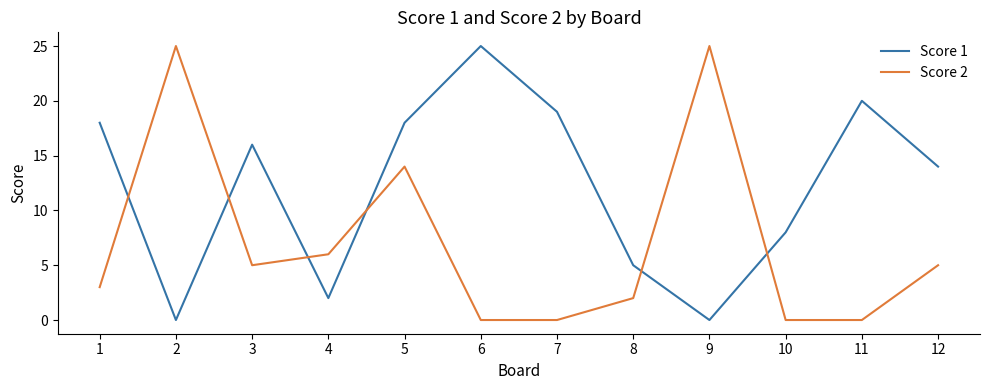

Reading left to right, transcribe all the data shown in this chart.

Score 1: 1=18	2=0	3=16	4=2	5=18	6=25	7=19	8=5	9=0	10=8	11=20	12=14
Score 2: 1=3	2=25	3=5	4=6	5=14	6=0	7=0	8=2	9=25	10=0	11=0	12=5